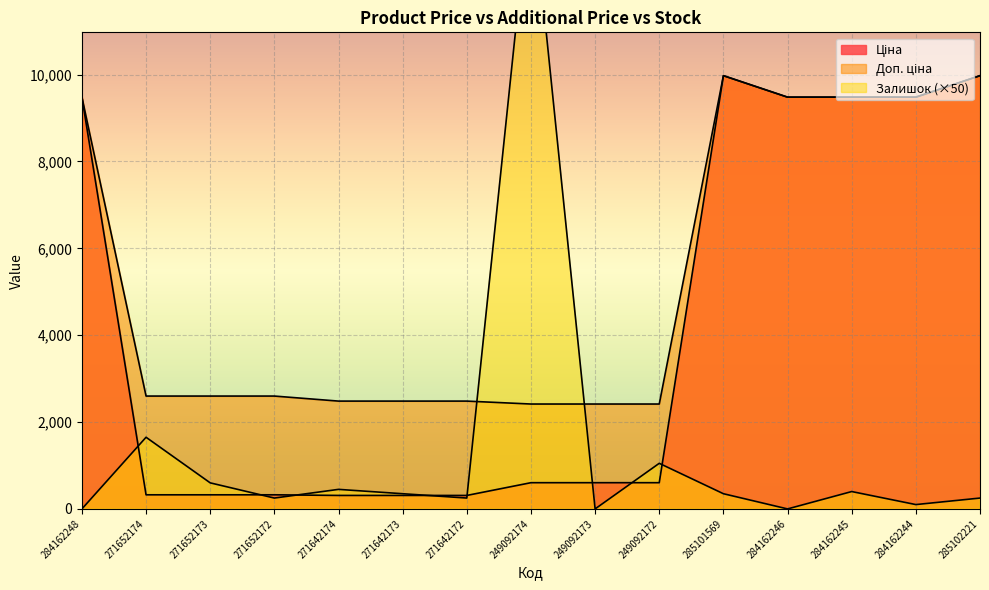

How many times do Доп. ціна and Залишок cross each other?

2